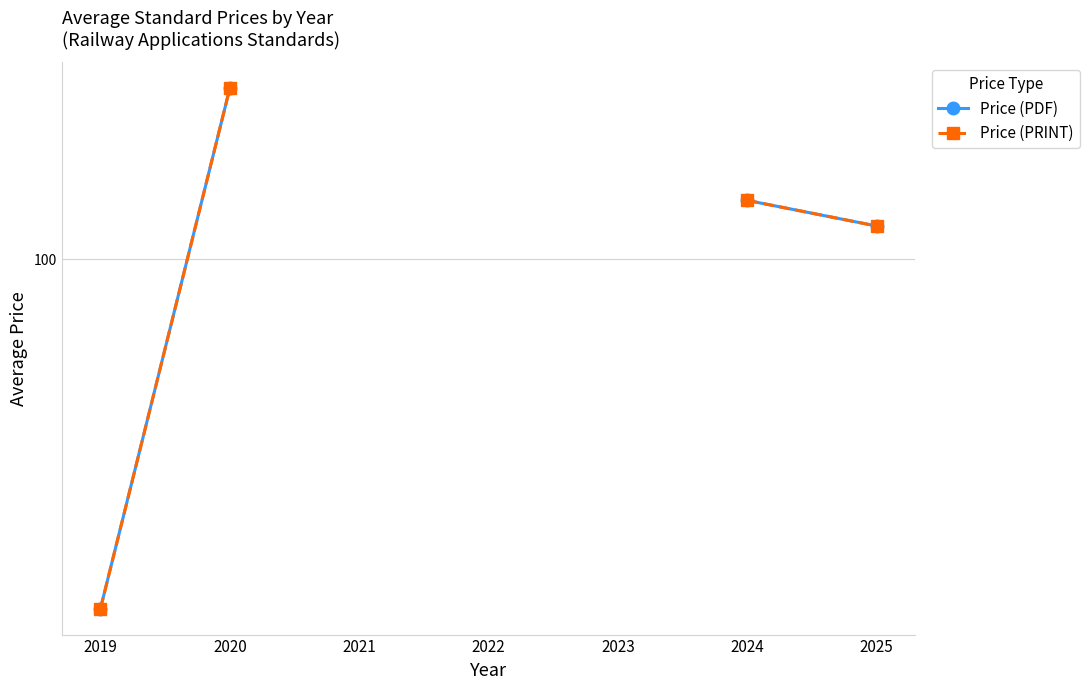

How many data points does each series have?

7